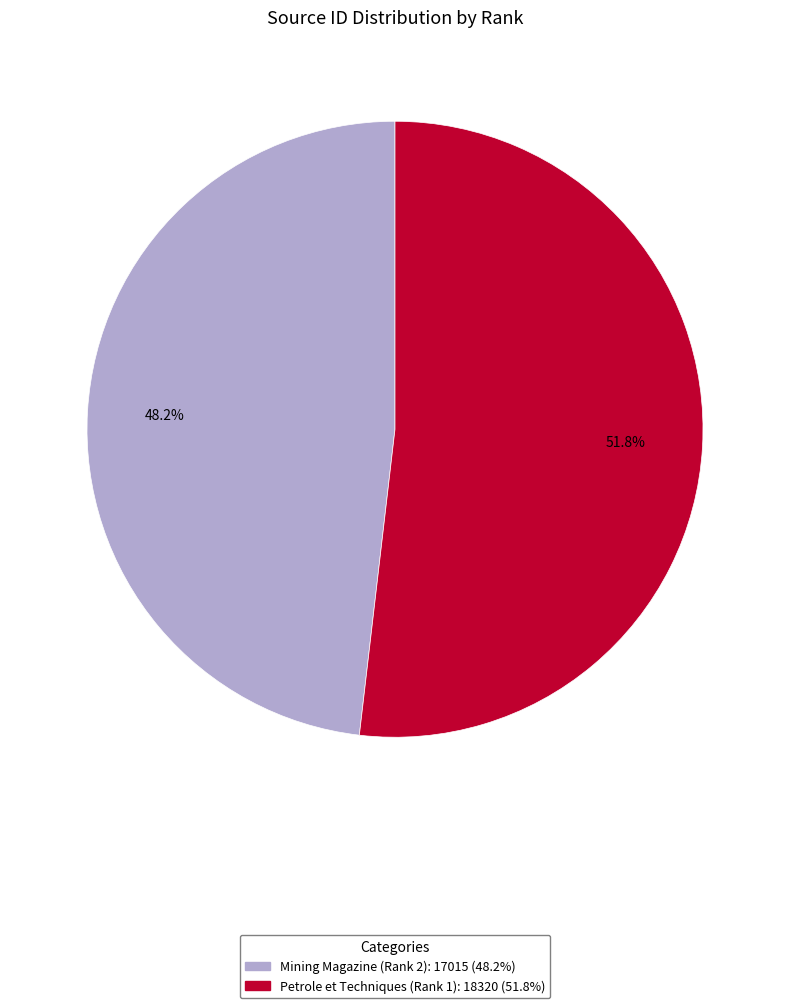

Approximately how many times larger is the value at Mining Magazine (Rank 2): 17015 (48.2%) compared to Petrole et Techniques (Rank 1): 18320 (51.8%)?

0.9